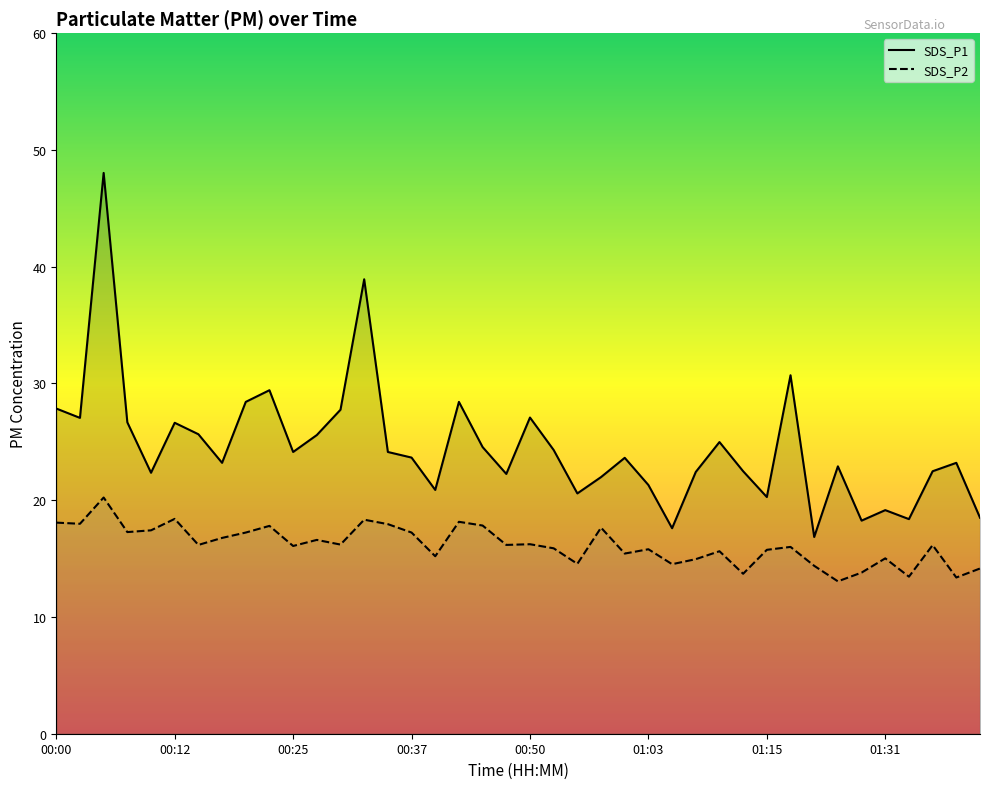

Reading left to right, transcribe all the data shown in this chart.

SDS_P1: 00:00=27.9	00:02=27.1	00:05=48.0	00:07=26.7	00:10=22.4	00:12=26.6	00:15=25.6	00:17=23.2	00:20=28.4	00:22=29.4	00:25=24.1	00:27=25.6	00:30=27.8	00:32=38.9	00:35=24.1	00:37=23.6	00:40=20.9	00:42=28.4	00:45=24.6	00:47=22.2	00:50=27.1	00:52=24.3	00:55=20.6	00:58=22.0	01:00=23.6	01:03=21.3	01:05=17.6	01:08=22.4	01:10=25.0	01:13=22.5	01:15=20.3	01:18=30.7	01:24=16.9	01:26=22.9	01:28=18.2	01:31=19.1	01:33=18.4	01:36=22.5	01:39=23.2	01:41=18.5
SDS_P2: 00:00=18.1	00:02=18.0	00:05=20.2	00:07=17.3	00:10=17.4	00:12=18.4	00:15=16.2	00:17=16.8	00:20=17.2	00:22=17.8	00:25=16.1	00:27=16.6	00:30=16.2	00:32=18.3	00:35=17.9	00:37=17.2	00:40=15.2	00:42=18.1	00:45=17.8	00:47=16.2	00:50=16.2	00:52=15.9	00:55=14.6	00:58=17.6	01:00=15.4	01:03=15.8	01:05=14.5	01:08=14.9	01:10=15.6	01:13=13.7	01:15=15.8	01:18=16.0	01:24=14.4	01:26=13.1	01:28=13.8	01:31=15.0	01:33=13.4	01:36=16.1	01:39=13.4	01:41=14.2